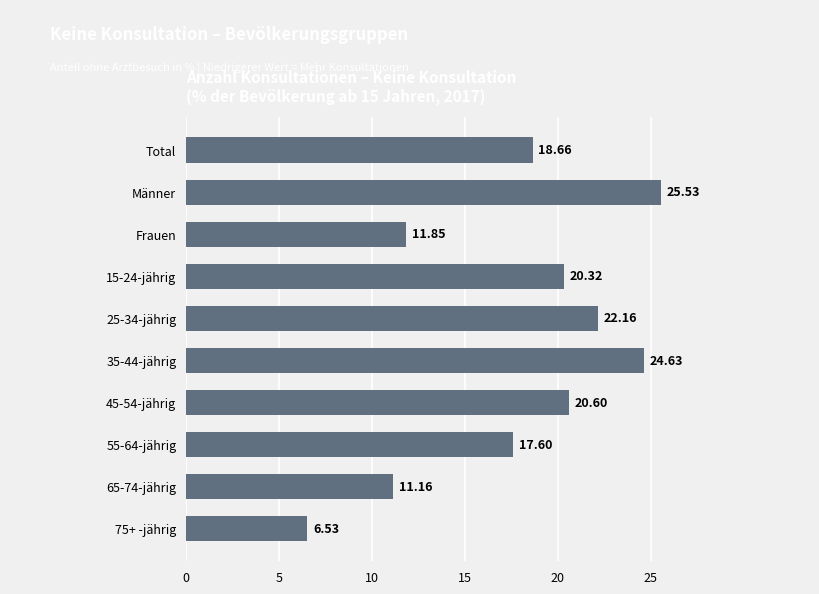

What is the minimum value shown in the chart?

6.5